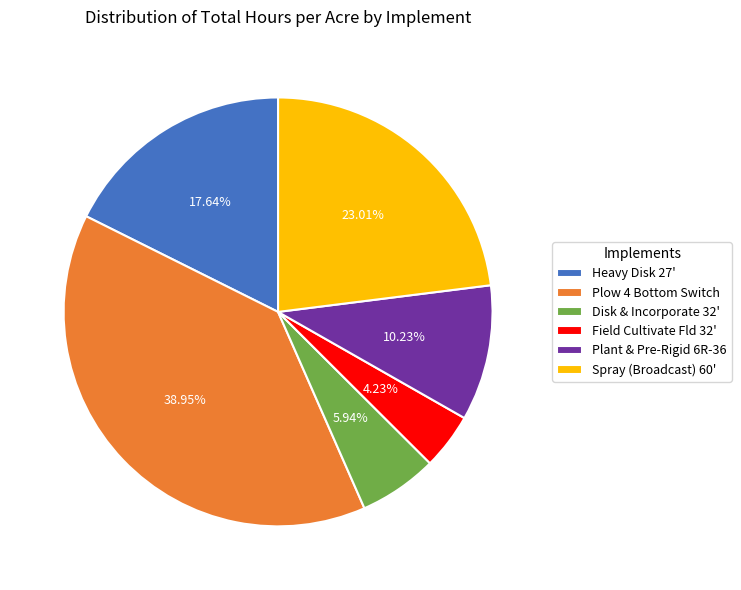

Does Disk & Incorporate 32' account for over 50% of the chart?

No